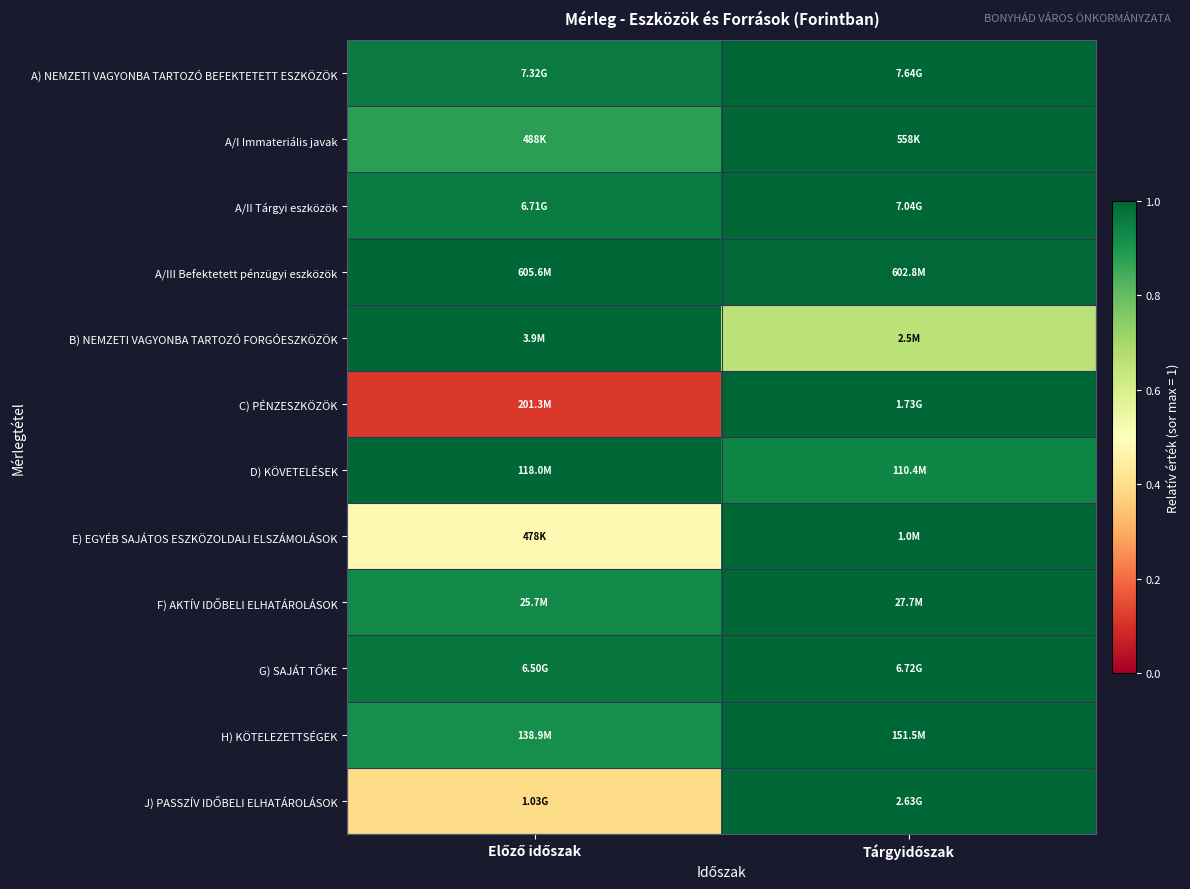

Between Előző időszak and Tárgyidőszak, which series saw the biggest shift?

C) PÉNZESZKÖZÖK